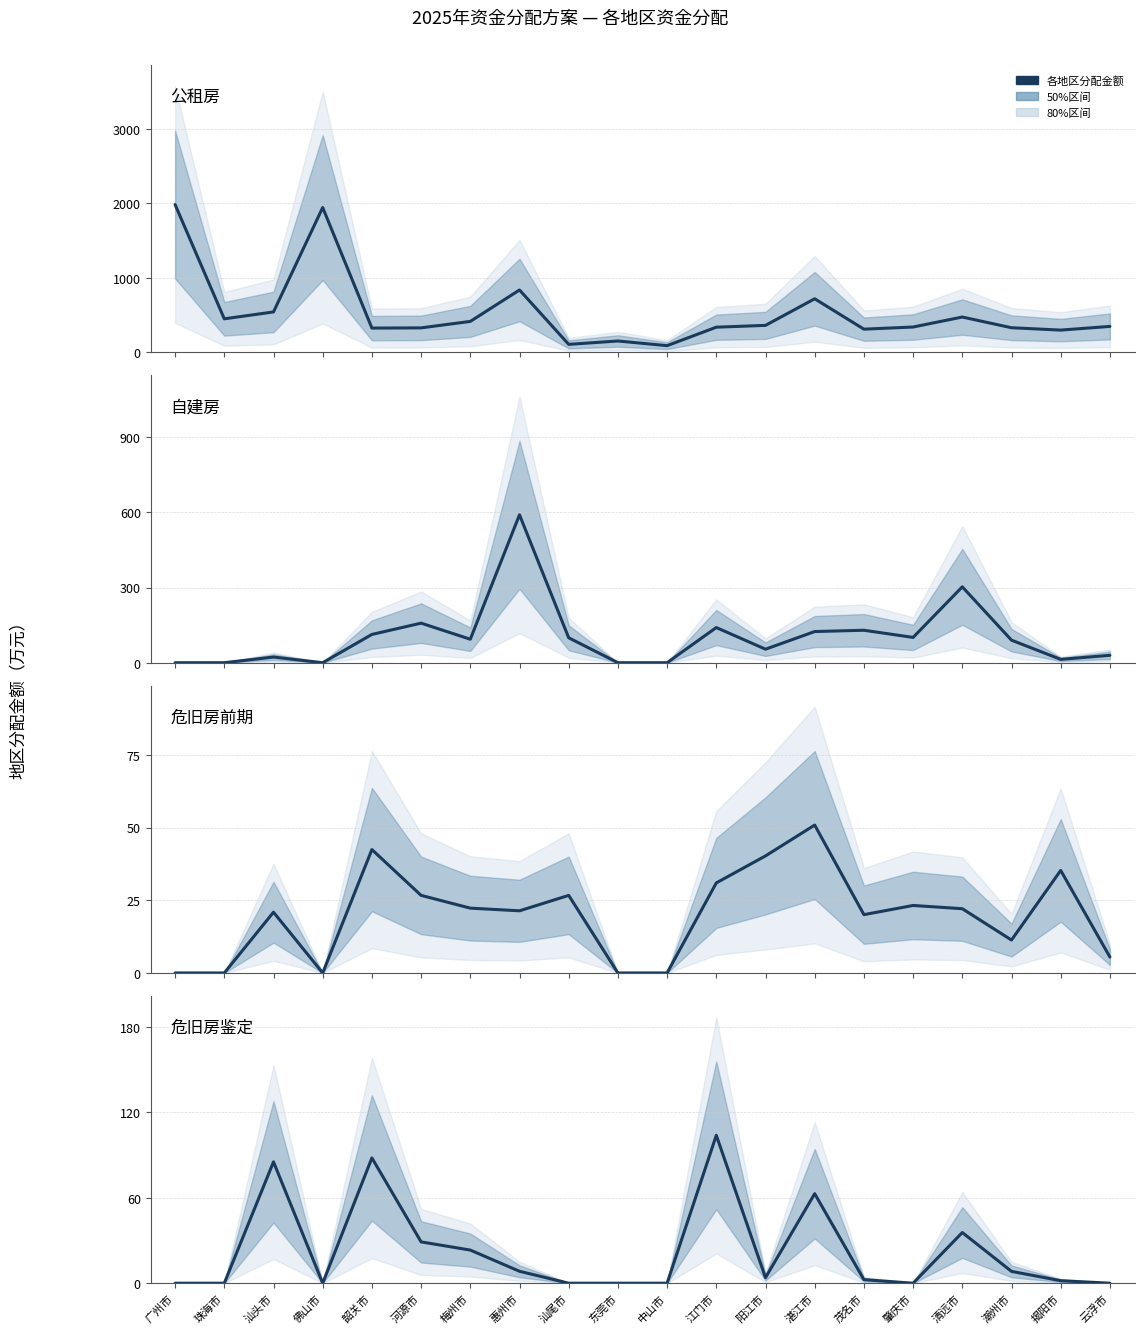

Reading left to right, transcribe all the data shown in this chart.

公租房: 广州市=1983.7	珠海市=451.2	汕头市=543.6	佛山市=1944.0	韶关市=327.0	河源市=329.8	梅州市=416.5	惠州市=837.9	汕尾市=108.6	东莞市=153.9	中山市=91.2	江门市=339.0	阳江市=363.3	湛江市=720.0	茂名市=312.6	肇庆市=341.3	清远市=475.2	潮州市=331.7	揭阳市=300.0	云浮市=349.5
自建房: 广州市=0.0	珠海市=0.0	汕头市=22.5	佛山市=0.0	韶关市=112.9	河源市=157.9	梅州市=93.7	惠州市=590.4	汕尾市=99.5	东莞市=0.0	中山市=0.0	江门市=140.4	阳江市=54.0	湛江市=124.4	茂名市=129.6	肇庆市=101.0	清远市=302.9	潮州市=90.0	揭阳市=13.4	云浮市=29.5
危旧房前期: 广州市=0.0	珠海市=0.0	汕头市=20.9	佛山市=0.0	韶关市=42.5	河源市=26.7	梅州市=22.3	惠州市=21.4	汕尾市=26.7	东莞市=0.0	中山市=0.0	江门市=31.0	阳江市=40.3	湛江市=50.9	茂名市=20.1	肇庆市=23.2	清远市=22.1	潮州市=11.3	揭阳市=35.3	云浮市=5.5
危旧房鉴定: 广州市=0.0	珠海市=0.0	汕头市=85.3	佛山市=0.0	韶关市=88.1	河源市=29.0	梅州市=23.3	惠州市=8.4	汕尾市=0.0	东莞市=0.0	中山市=0.0	江门市=104.0	阳江市=3.9	湛江市=62.9	茂名市=2.5	肇庆市=0.0	清远市=35.6	潮州市=8.3	揭阳市=1.8	云浮市=0.0